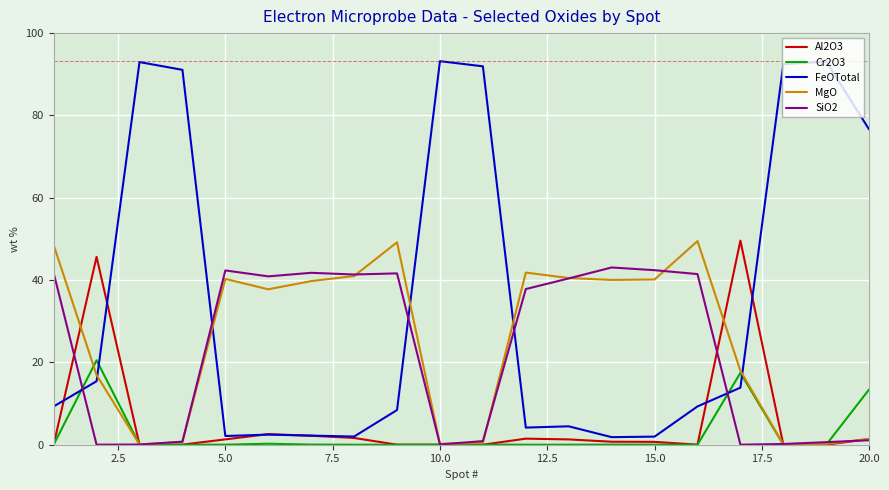

What is the maximum value for MgO?

49.5